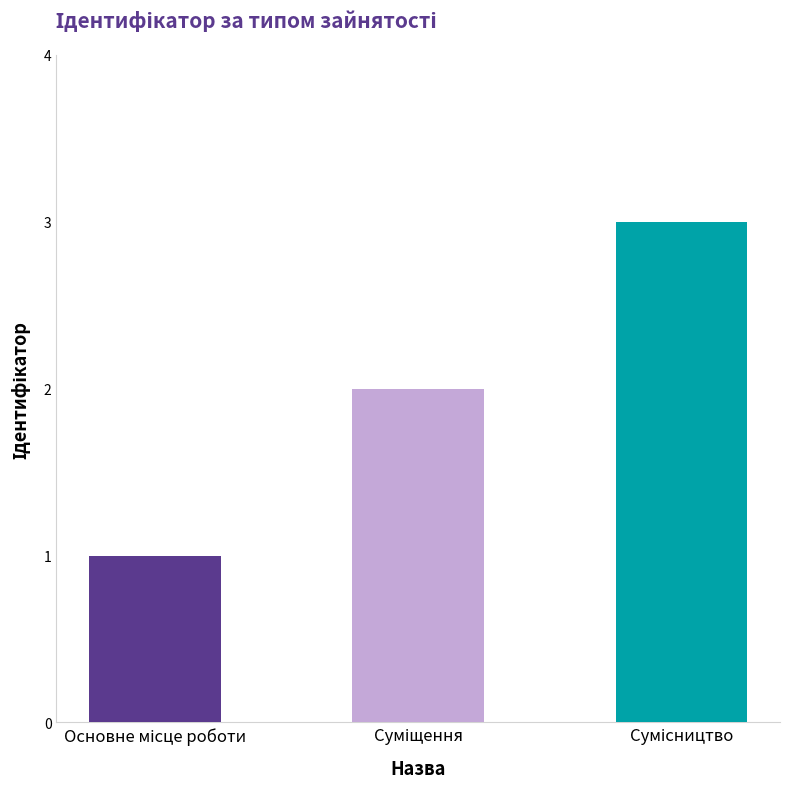

What is the sum of all values?

6